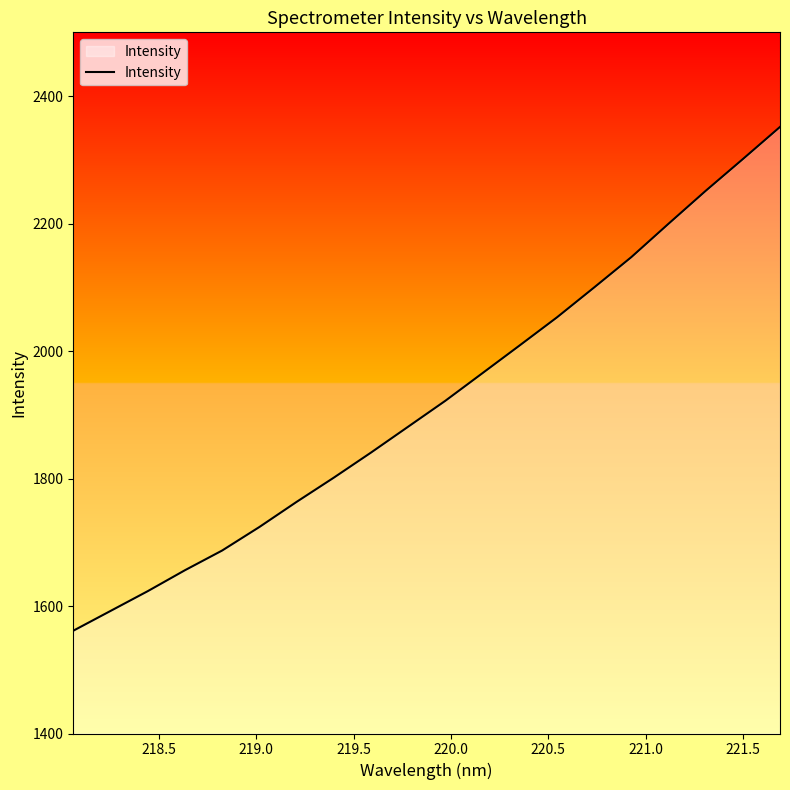

What is the minimum value shown in the chart?

1561.2